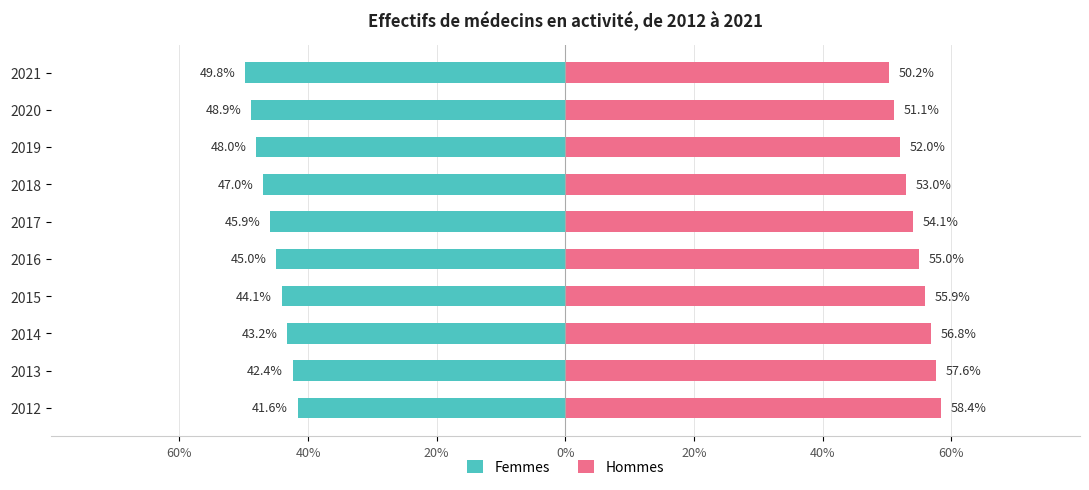

Which series has the largest total across all categories?

Hommes